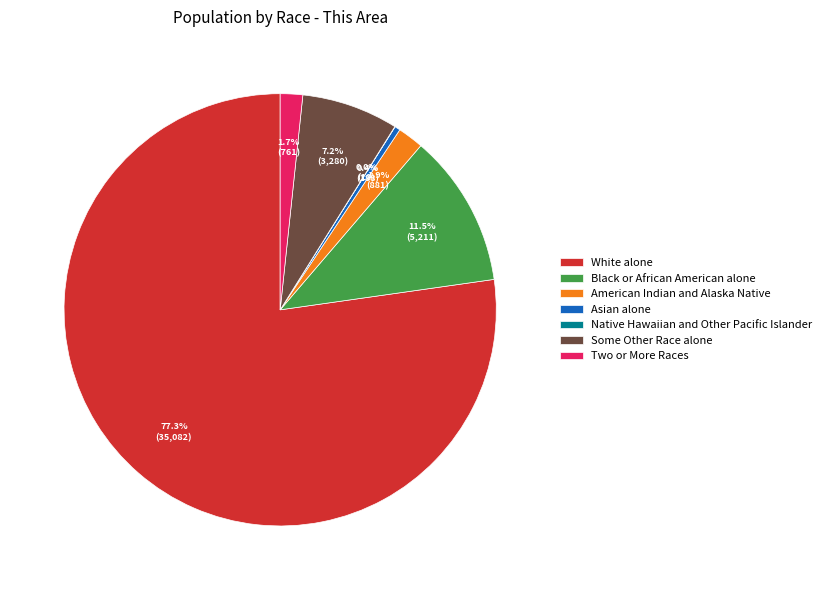

To the nearest percent, what is the average slice percentage?

14%